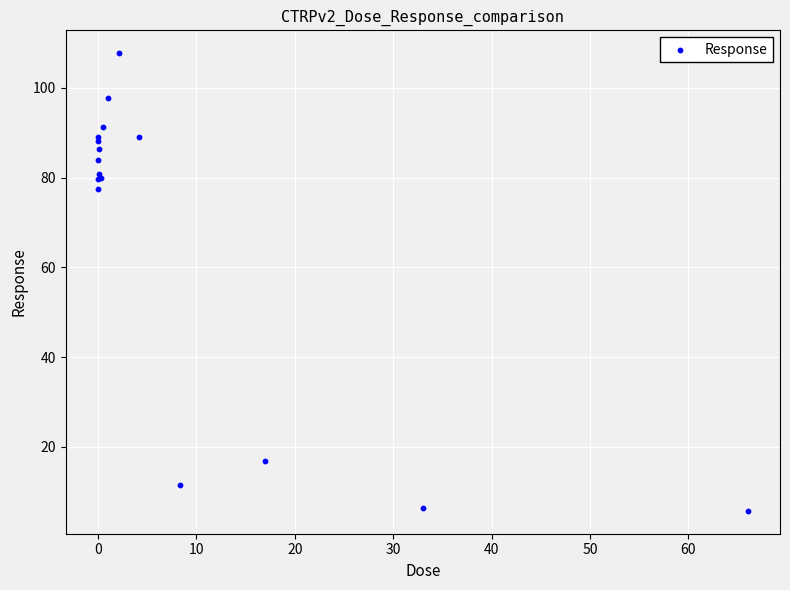

What Y value in the scatter plot is closest to 56?

77.5